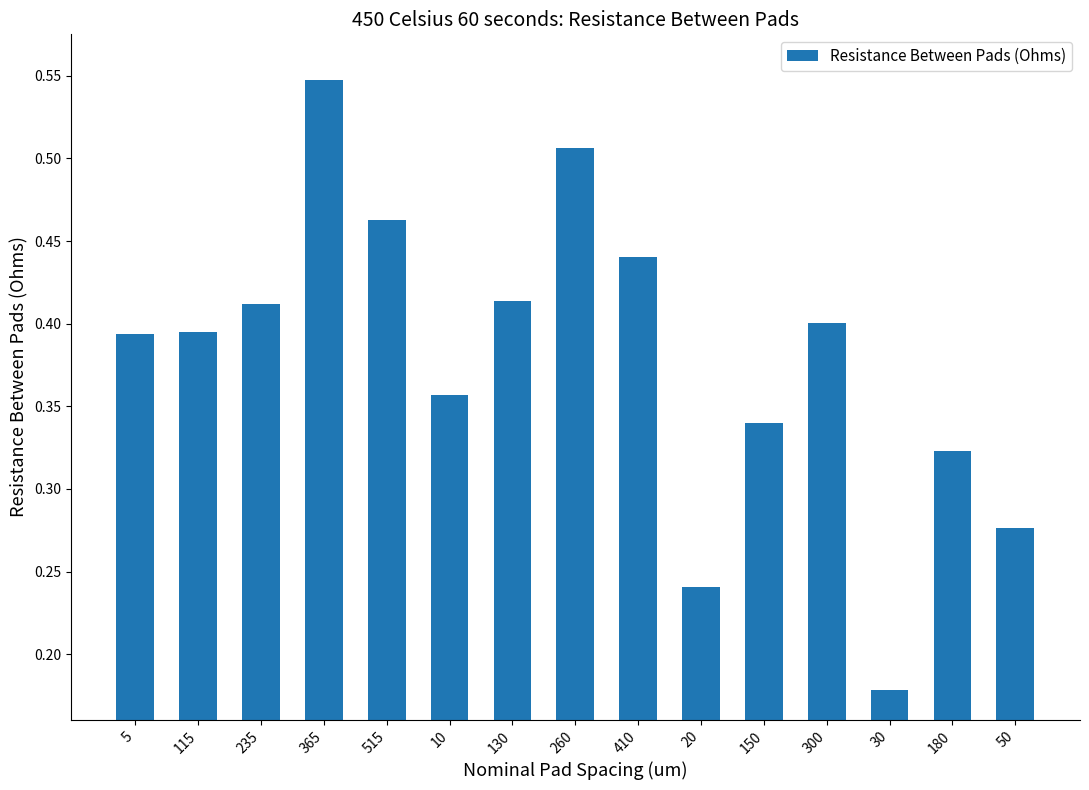

How many values are between 0 and 1?

15